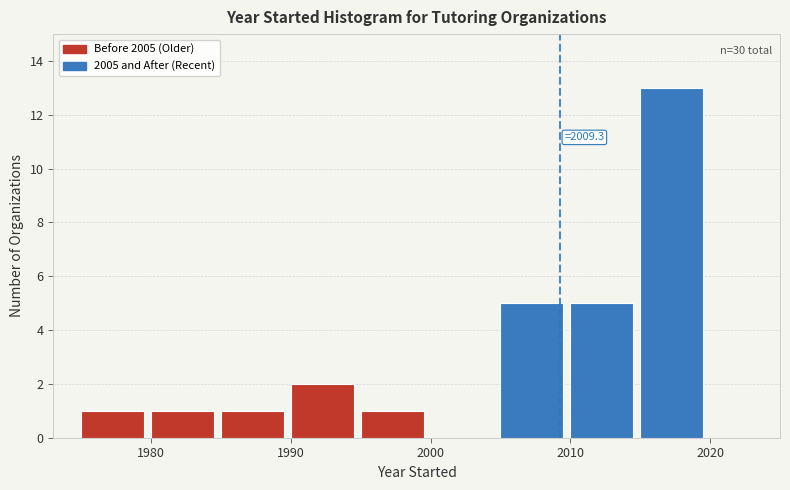

Which range on the x-axis has the tallest bar?

2015 to 2020